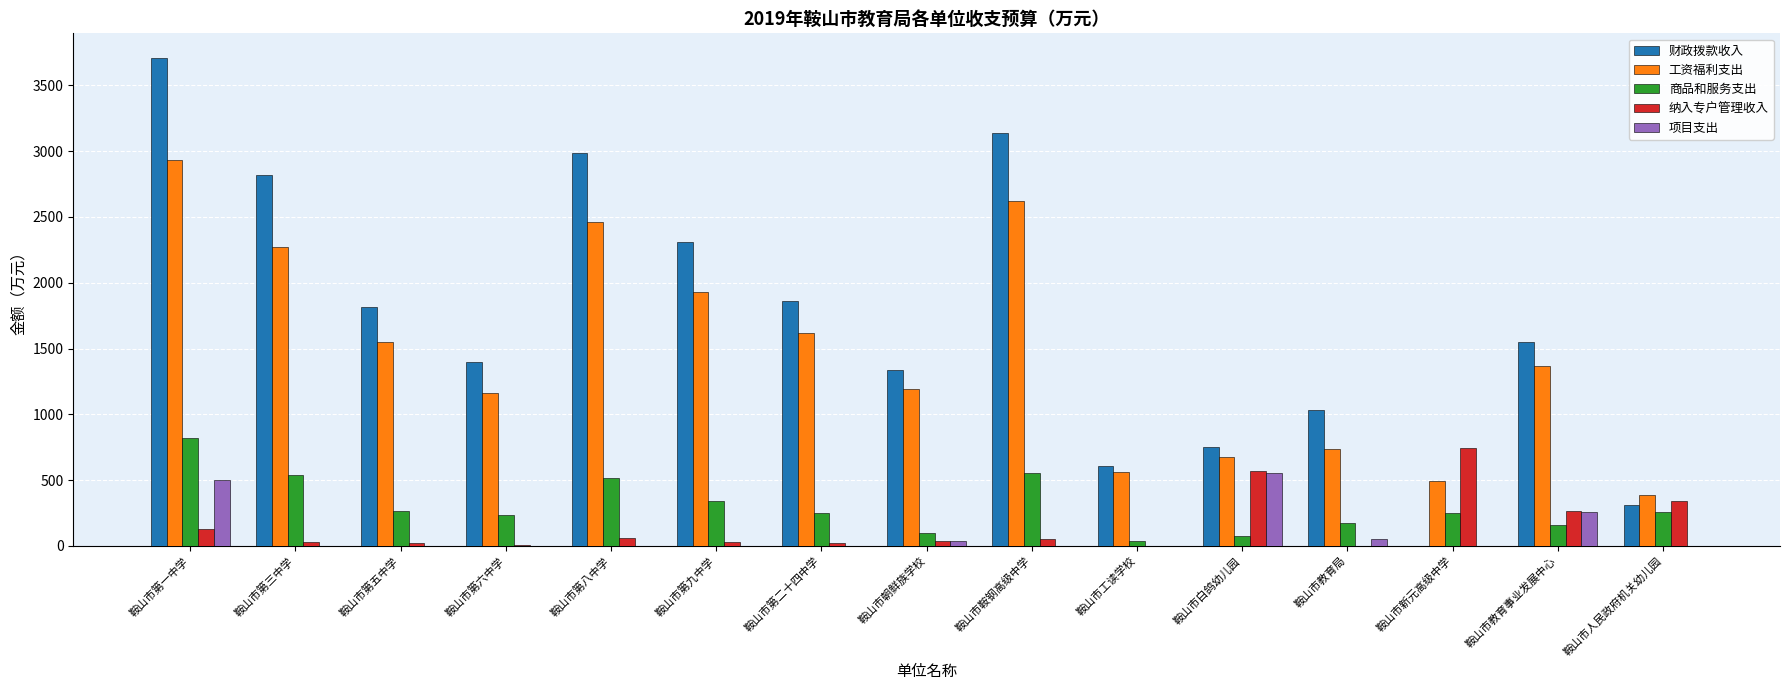

Which series changed the most between 鞍山市第一中学 and 鞍山市鞍钢高级中学?

财政拨款收入